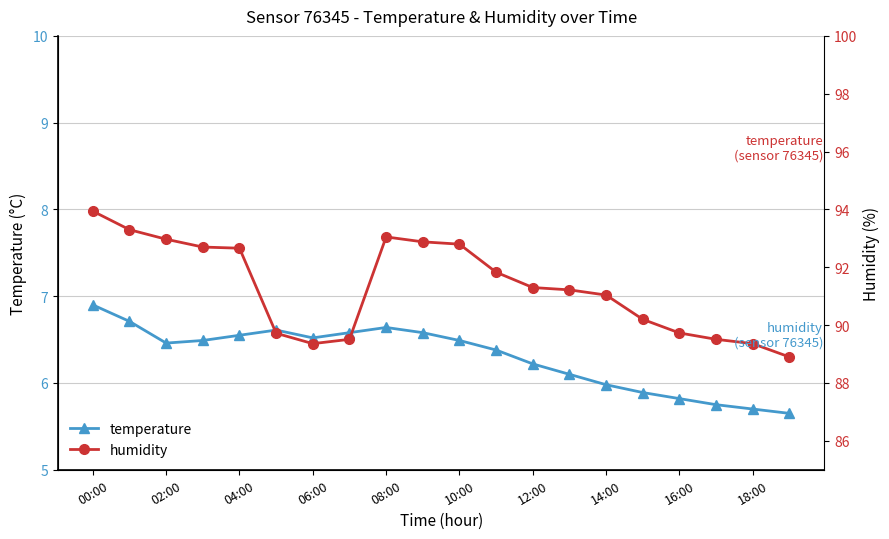

True or false: temperature has a value of 6.2 at 12:00.

True